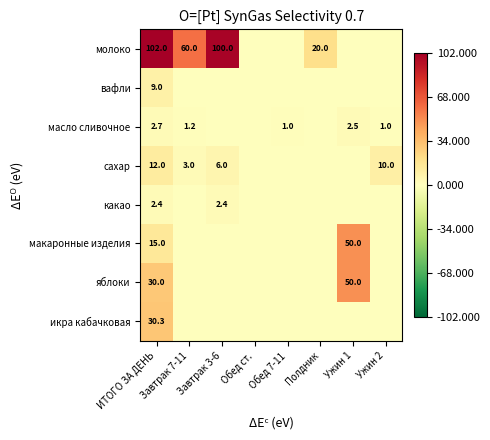

The value of сахар at Завтрак 7-11 is 3.0. True or false?

True